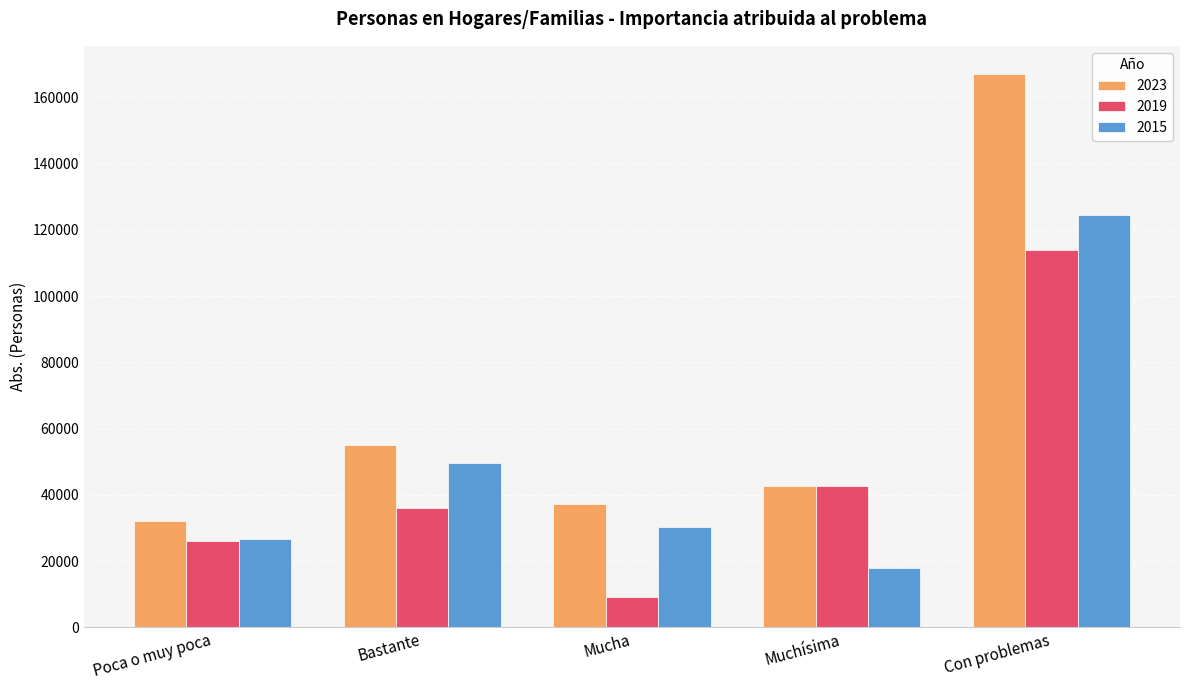

At which label does 2019 first exceed 36130?

Bastante